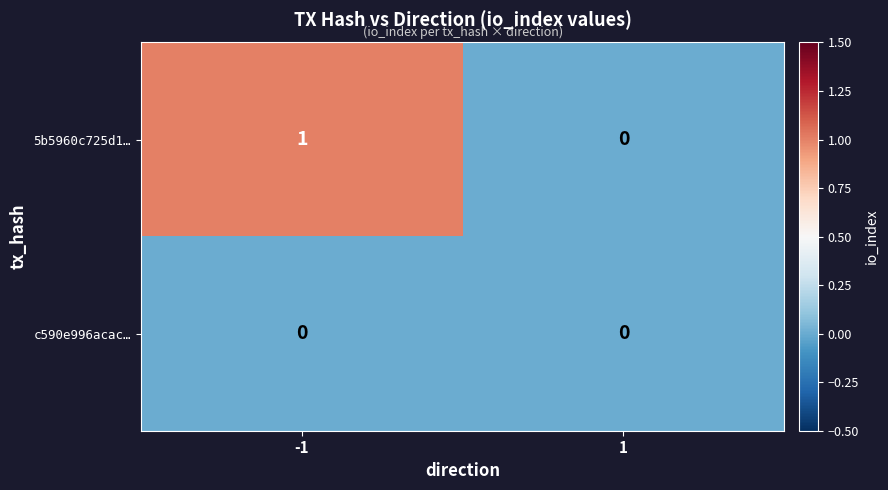

Reading left to right, list all the values displayed in this chart.

5b5960c725d1…: 1	0
c590e996acac…: 0	0